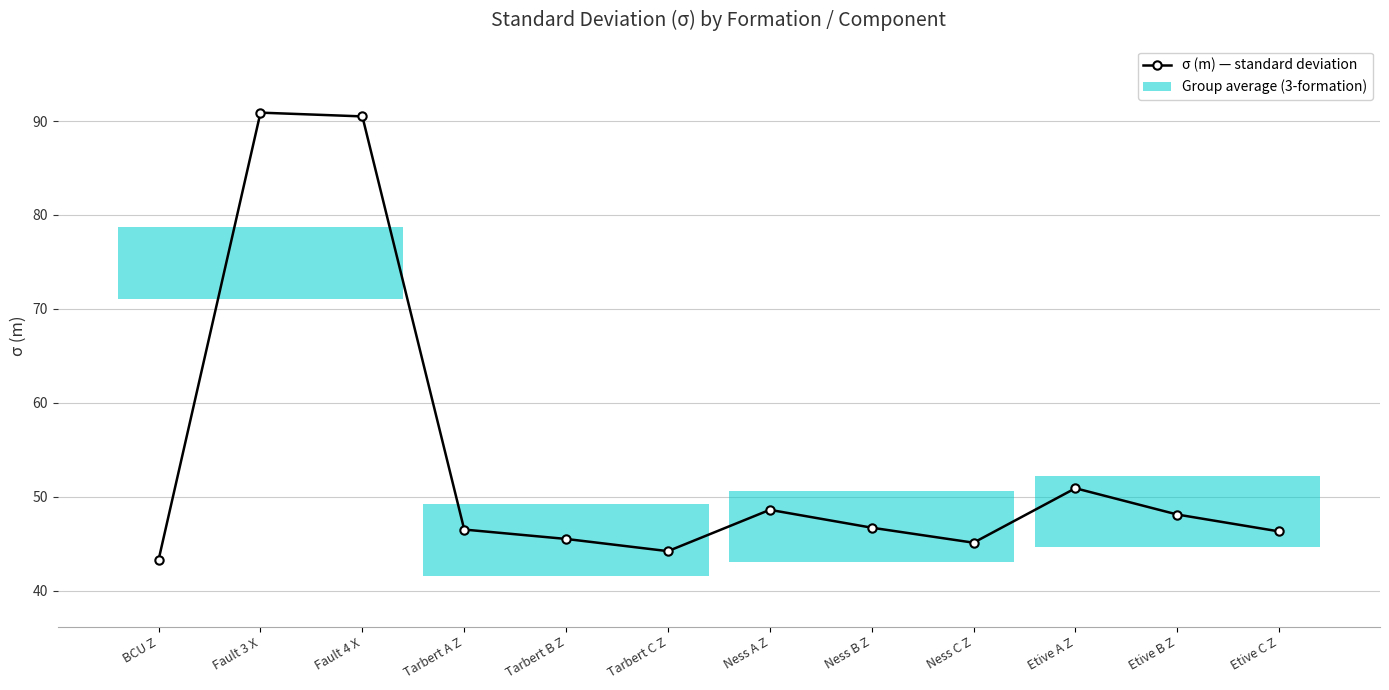

What is the minimum value shown in the chart?

43.3